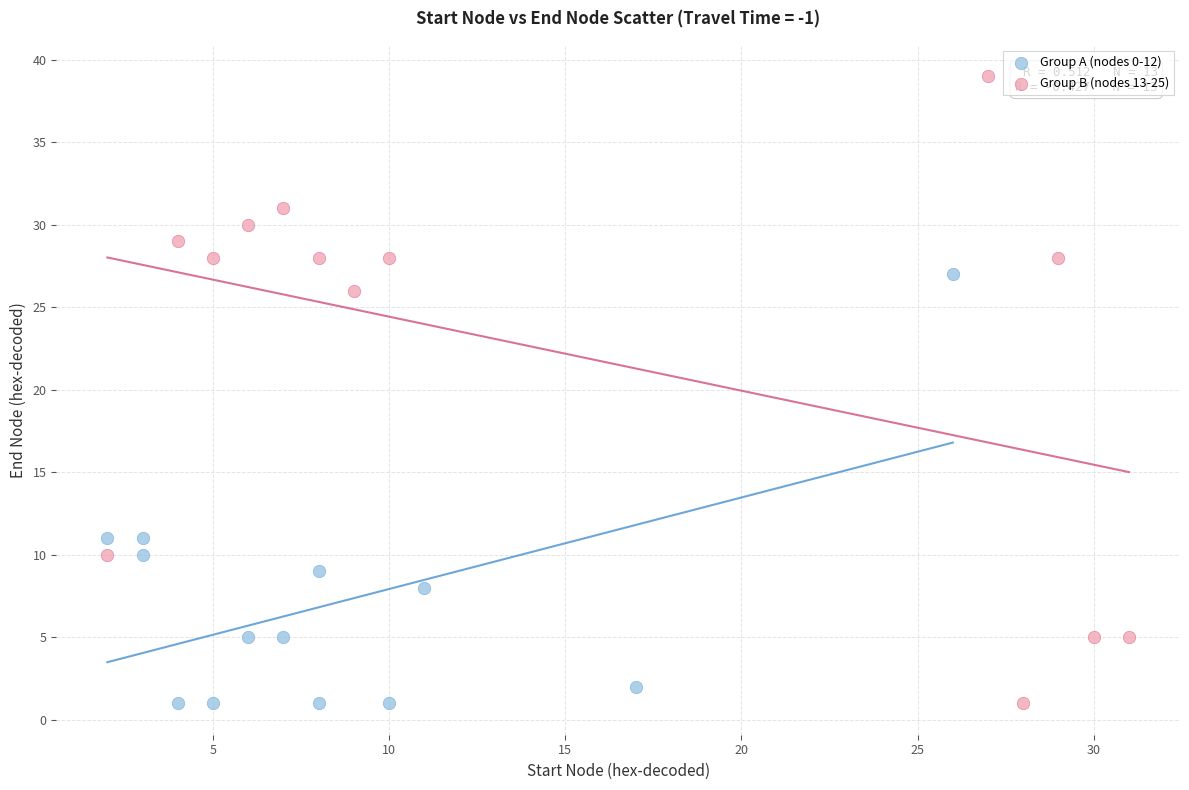

Which series contains the highest Y value?

Group B (nodes 13-25)